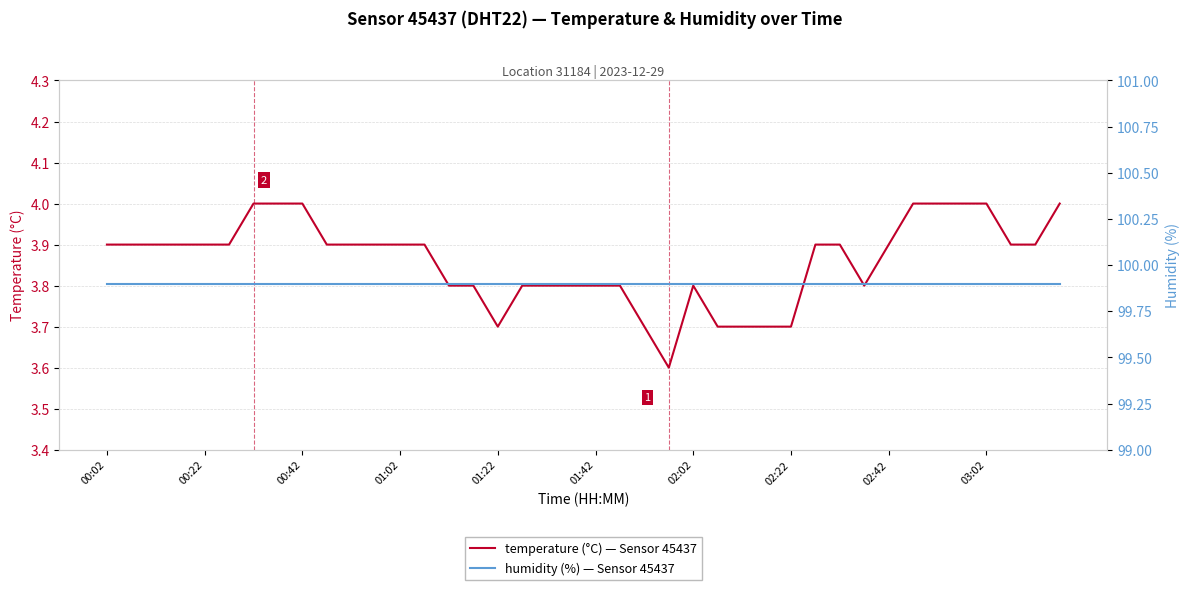

What is the maximum value for temperature (°C) — Sensor 45437?

4.0